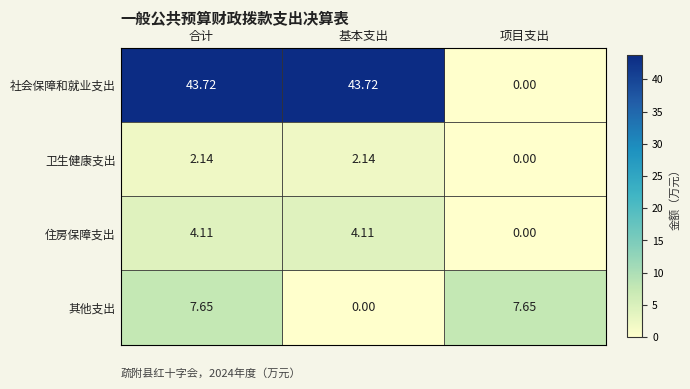

At which label is 社会保障和就业支出 closest to 21?

项目支出